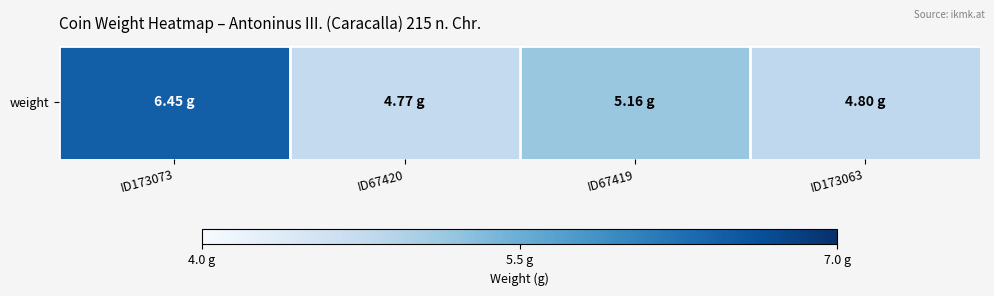

What is the minimum value shown in the chart?

4.8